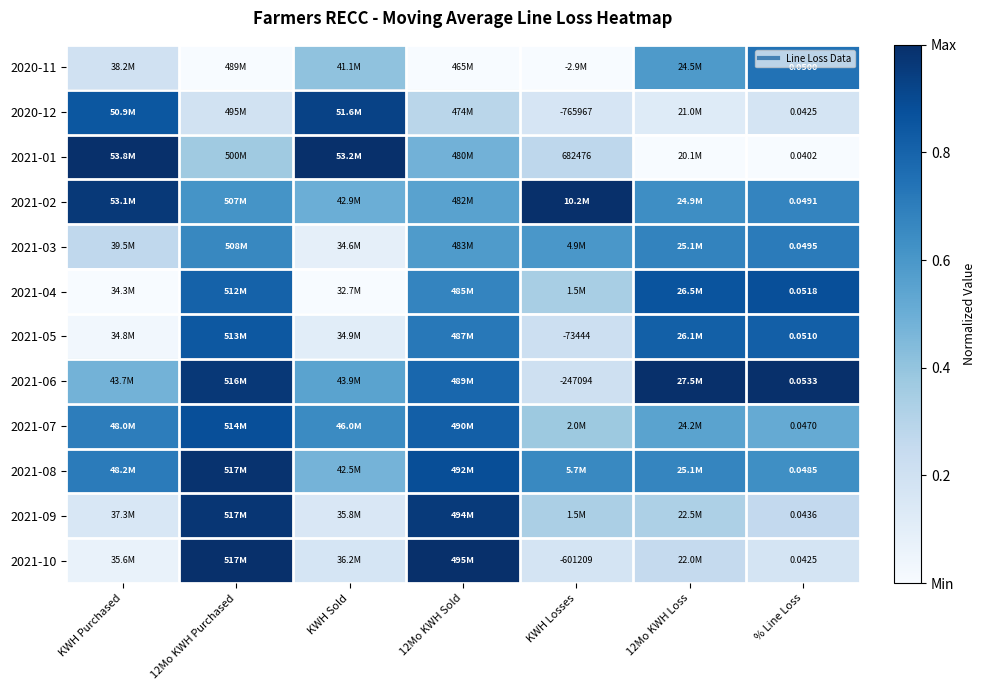

What is the difference between the maximum and minimum values in the 2021-01 series?

1.0